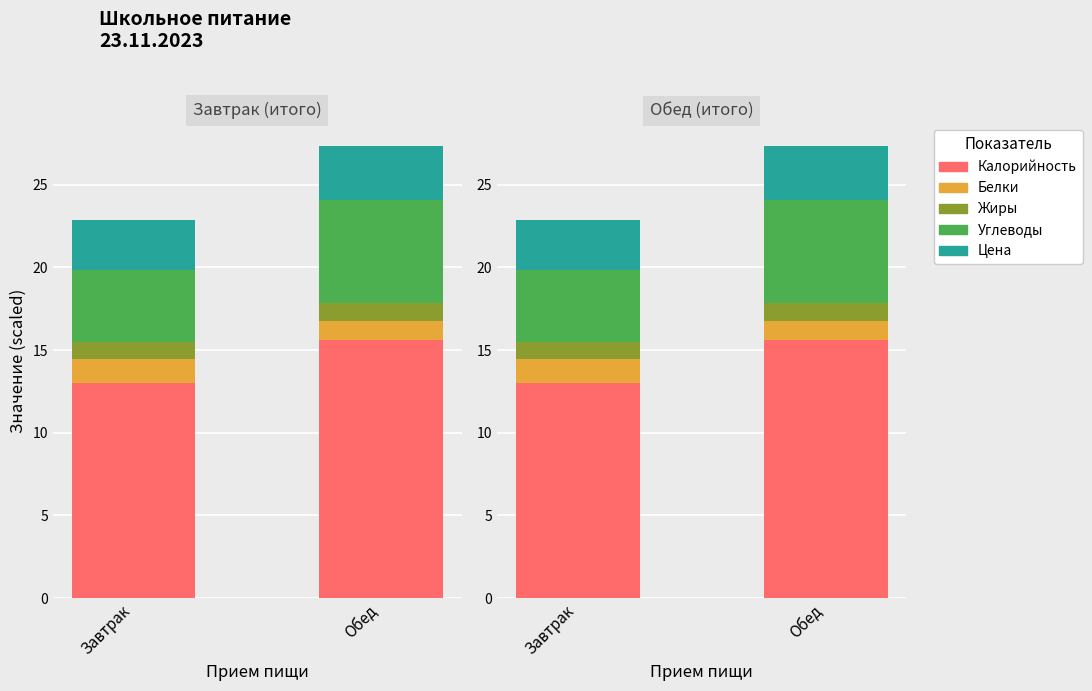

Reading left to right, transcribe all the data shown in this chart.

Калорийность: Завтрак=13.0	Обед=15.6
Белки: Завтрак=1.4	Обед=1.1
Жиры: Завтрак=1.0	Обед=1.1
Углеводы: Завтрак=4.3	Обед=6.2
Цена: Завтрак=3.1	Обед=3.3